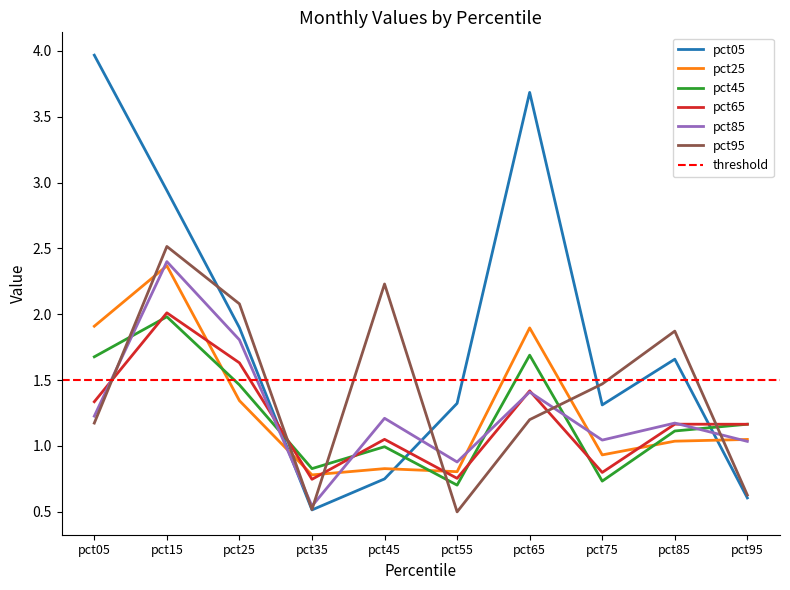

Where is the first local maximum for pct65?

pct15